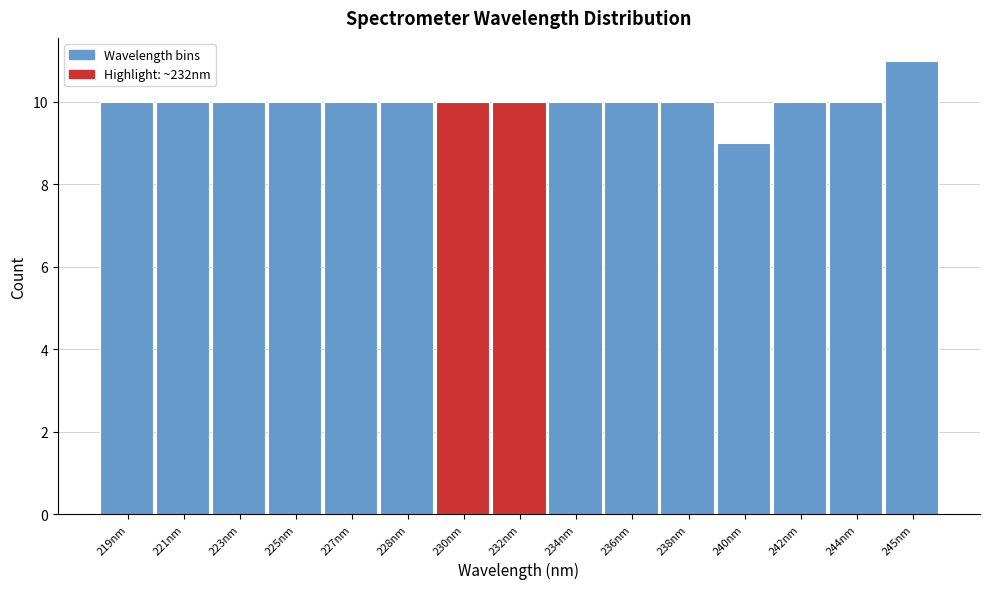

Reading left to right, what are all the values shown in this chart?

10	10	10	10	10	10	10	10	10	10	10	9	10	10	11